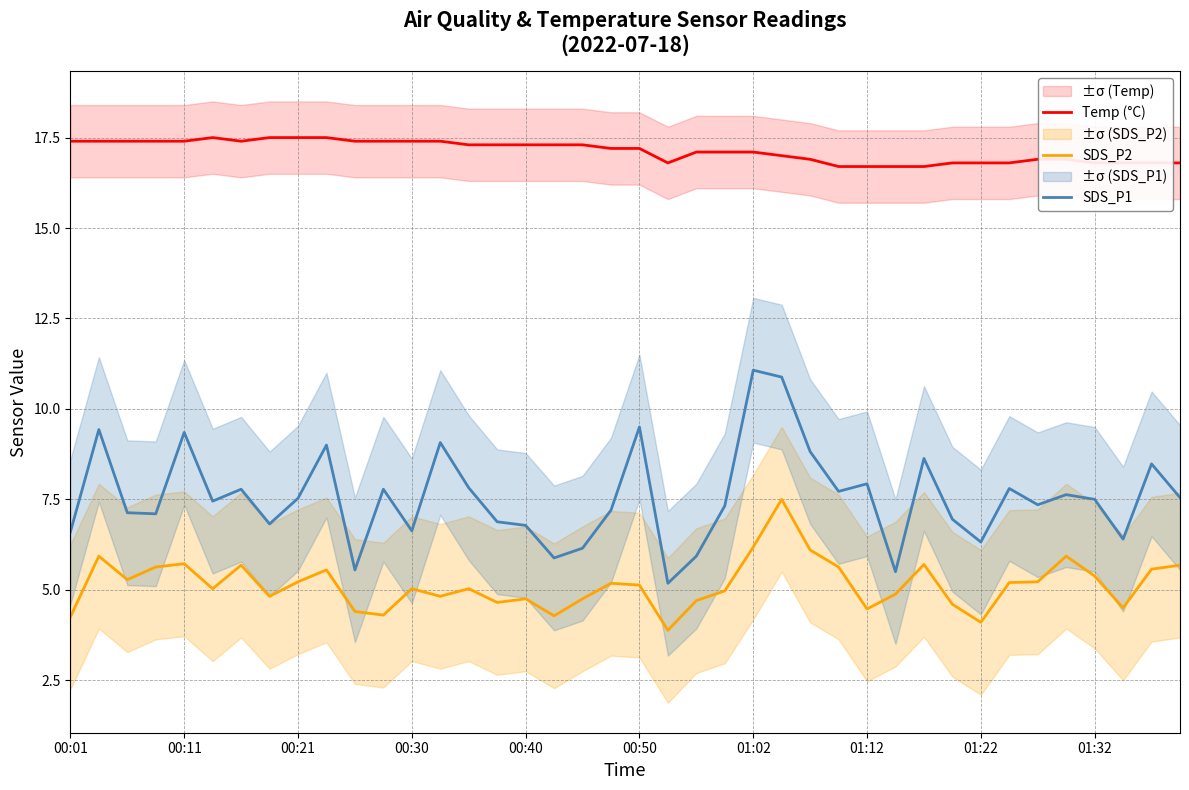

What is the maximum value for Temp (°C)?

17.5